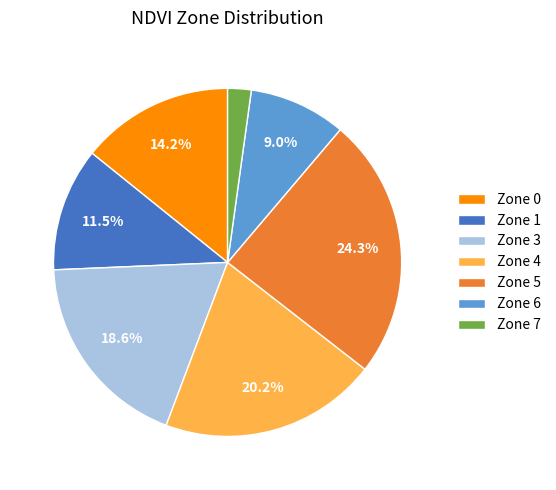

Is the sum of Zone 3 and Zone 0 greater than half?

No